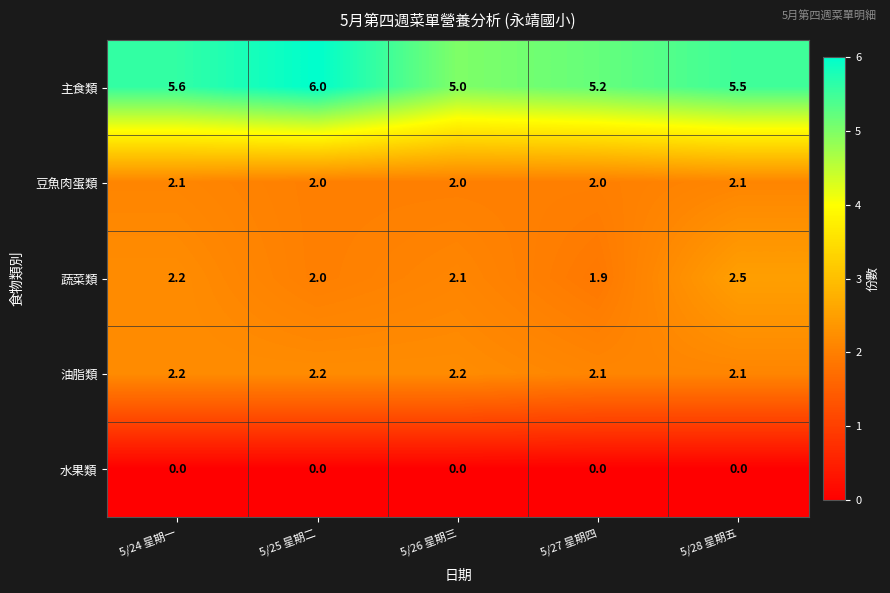

Is the value of 水果類 at 5/27 星期四 greater than the value of 豆魚肉蛋類 at 5/26 星期三?

No